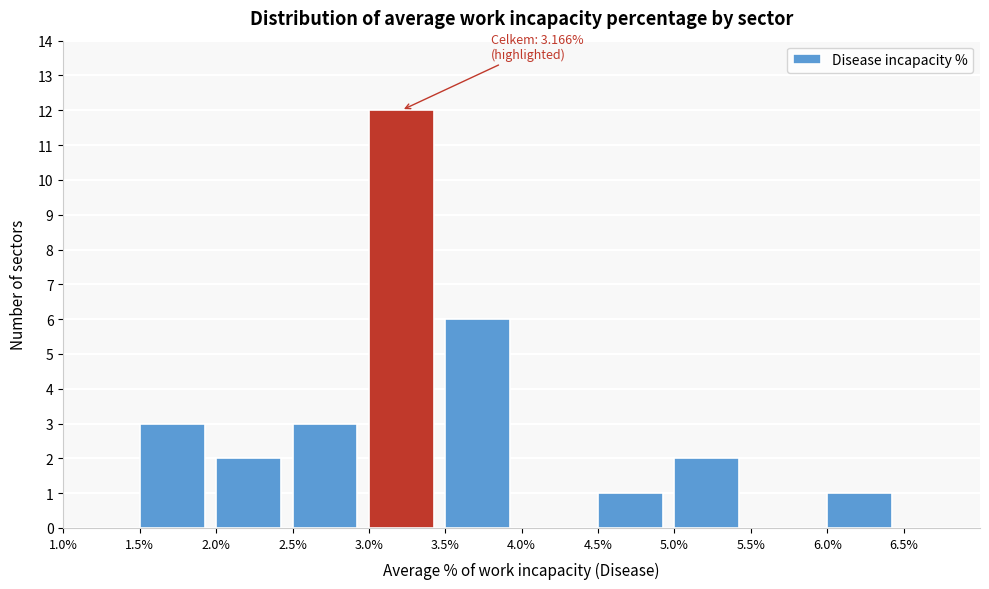

Which range on the x-axis has the tallest bar?

3.0 to 3.5